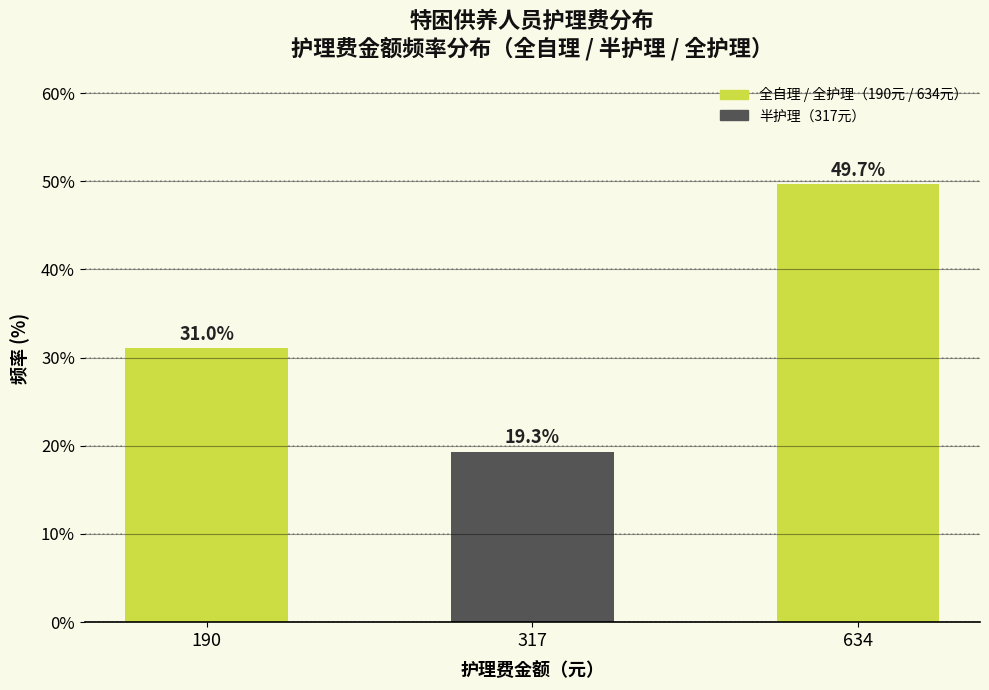

Reading right to left, transcribe all the data shown in this chart.

634=49.7	317=19.3	190=31.0